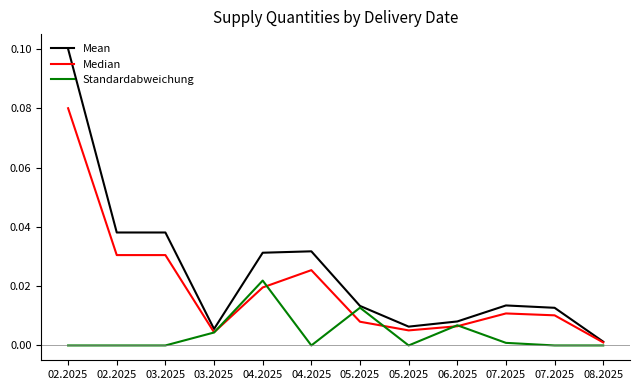

What are all the series names shown in the legend?

Mean, Median, Standardabweichung